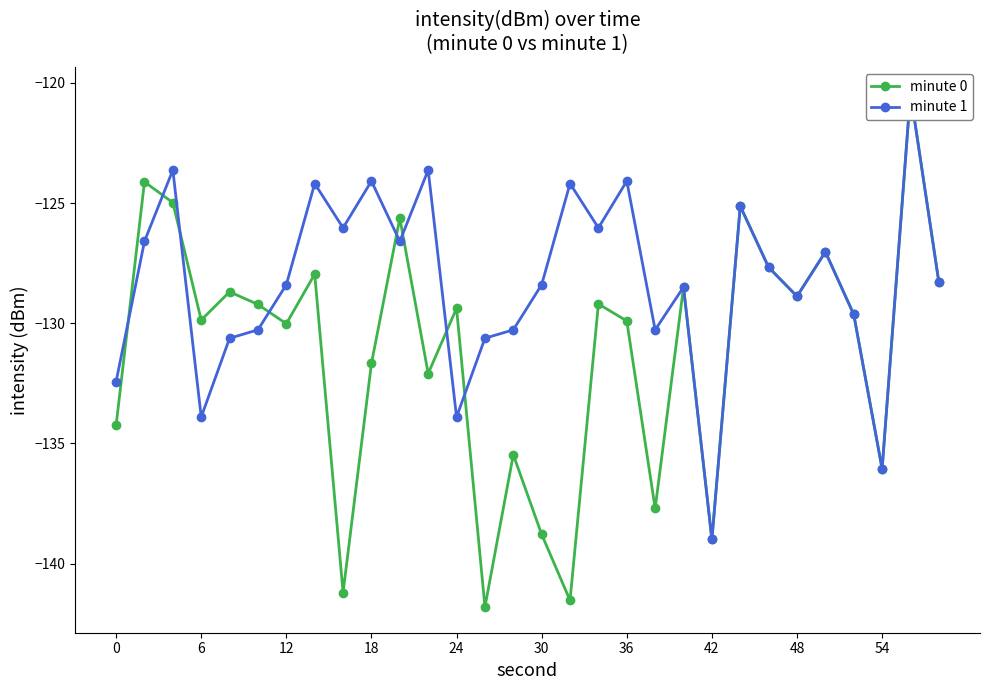

Rank the series by their maximum value, from lowest to highest.

minute 0, minute 1